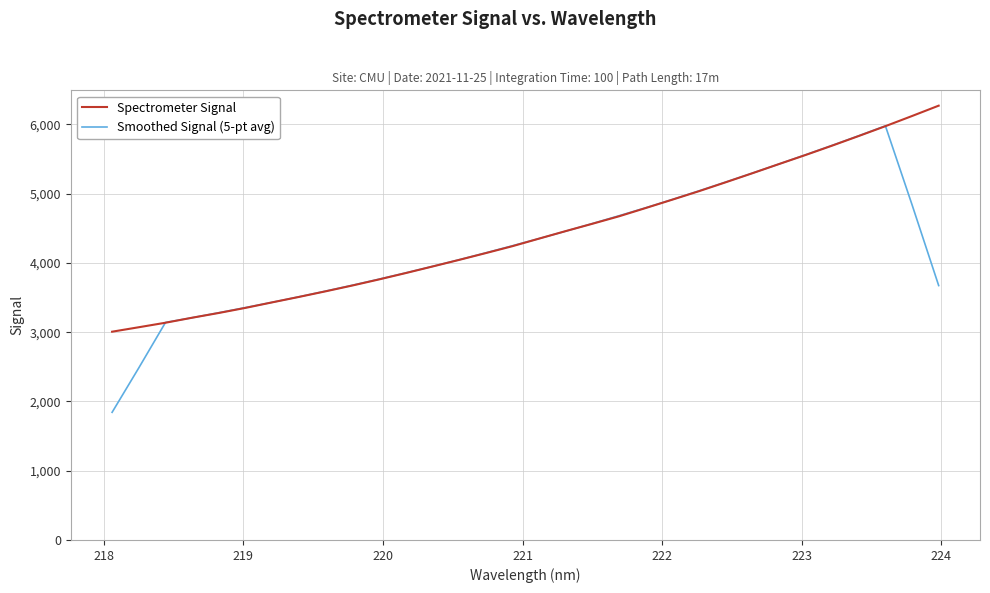

How many values in the Spectrometer Signal series exceed 4351?

16